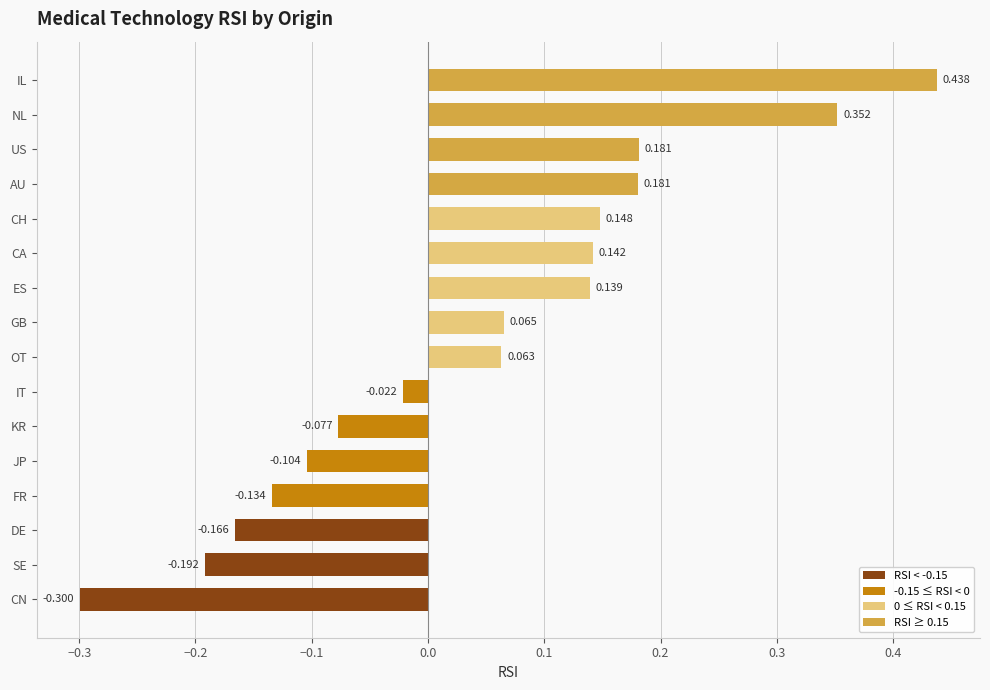

What is the difference between the maximum and minimum values?

0.7